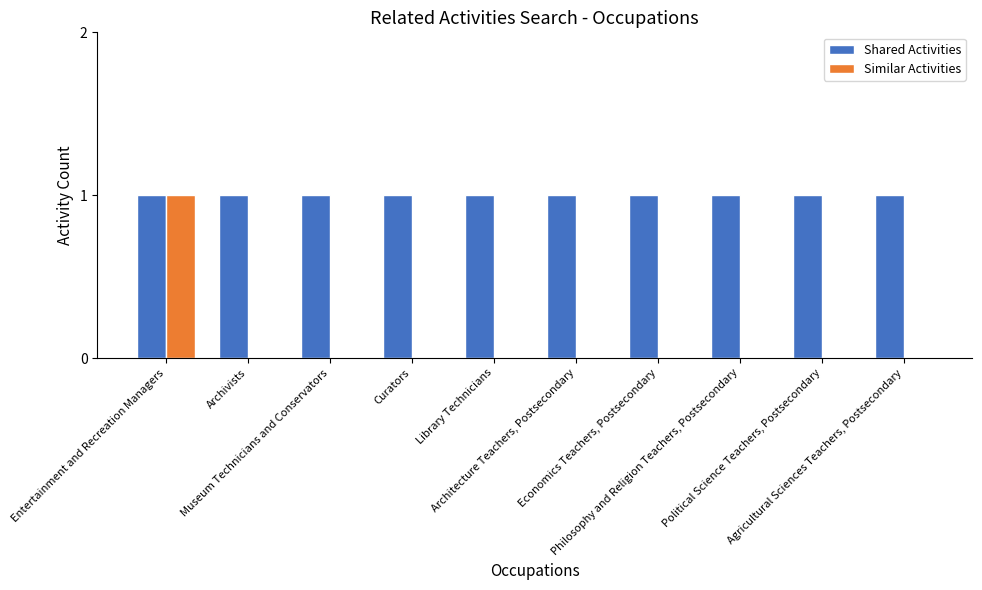

Is it true that Similar Activities equals 0 at Agricultural Sciences Teachers, Postsecondary?

True